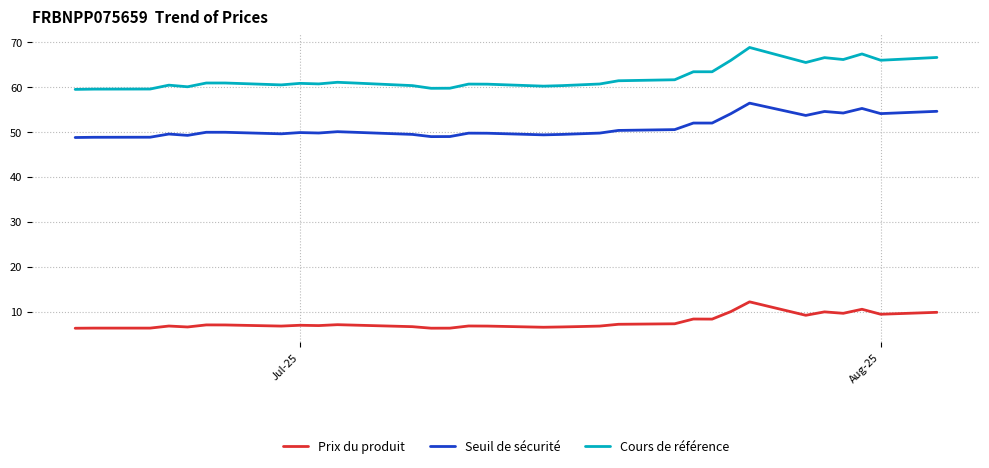

List the series in order of their peak value, highest first.

Cours de référence, Seuil de sécurité, Prix du produit